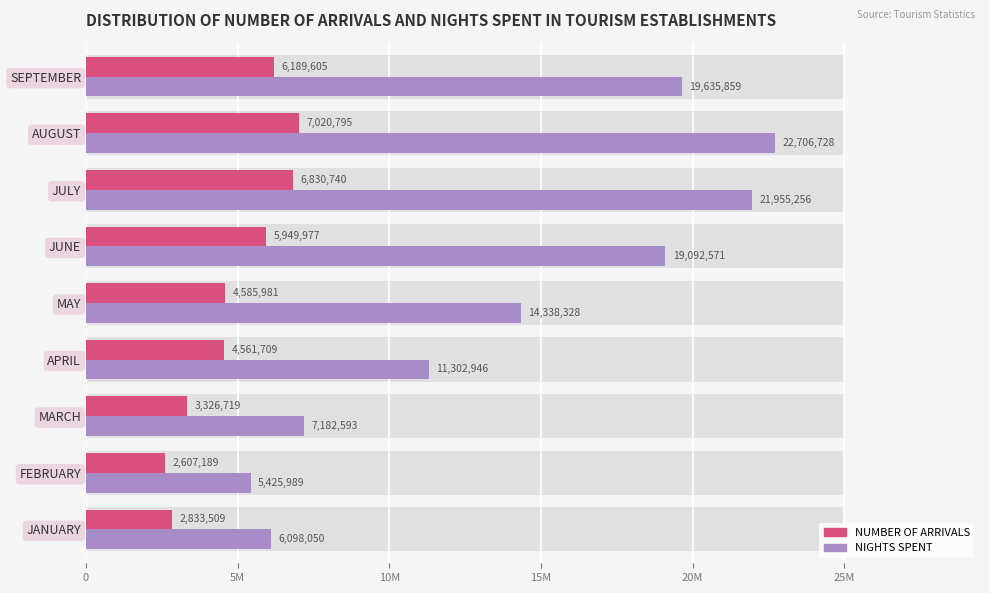

What is the difference between the second highest and minimum values in the NIGHTS SPENT series?

16529267